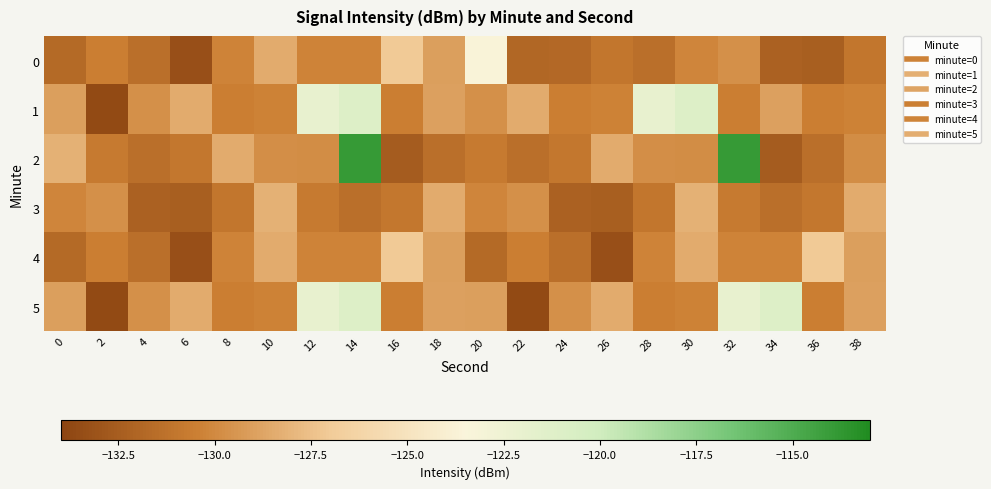

Which series has the largest total across all categories?

1